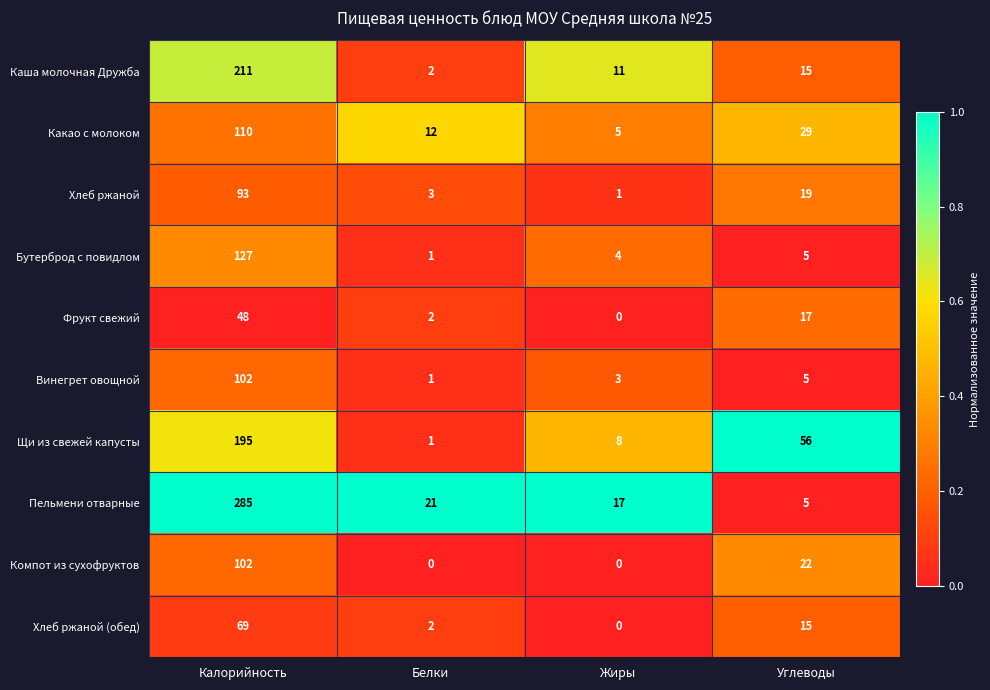

Is it true that Пельмени отварные equals 24 at Жиры?

False